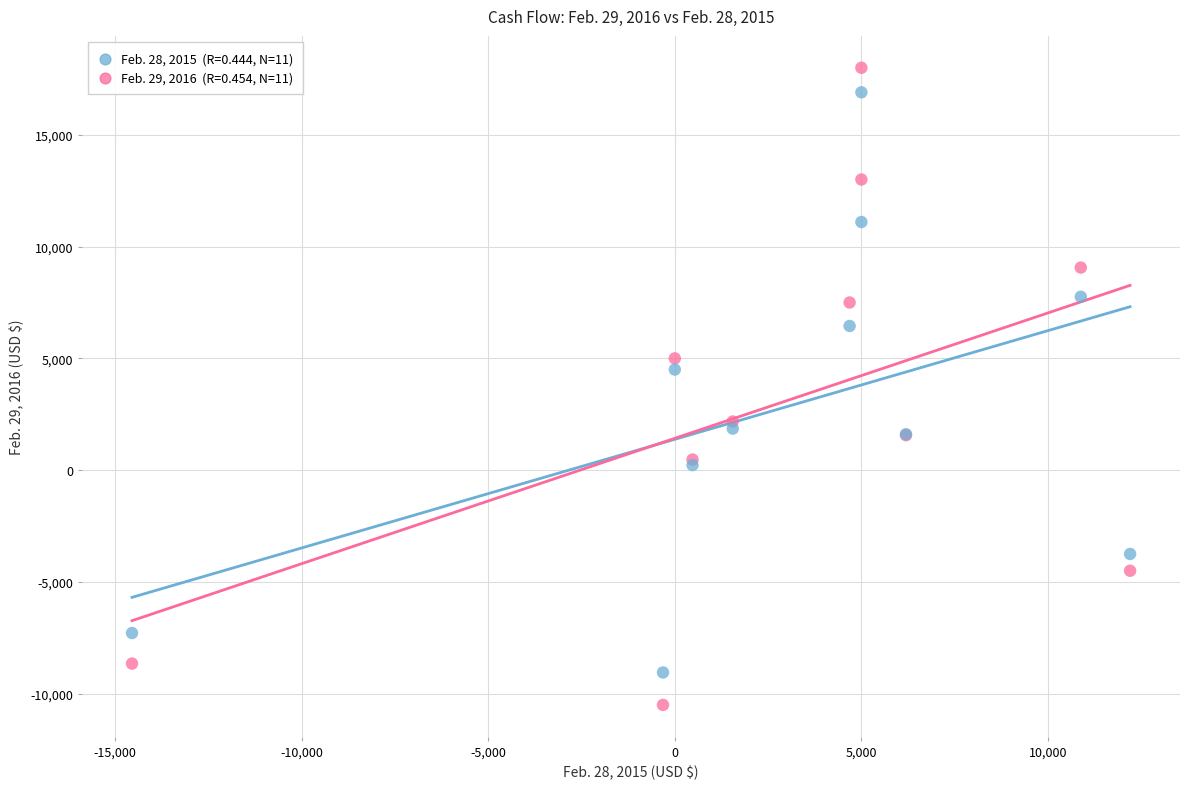

Across all series, what Y value is closest to 3749?

4500.0